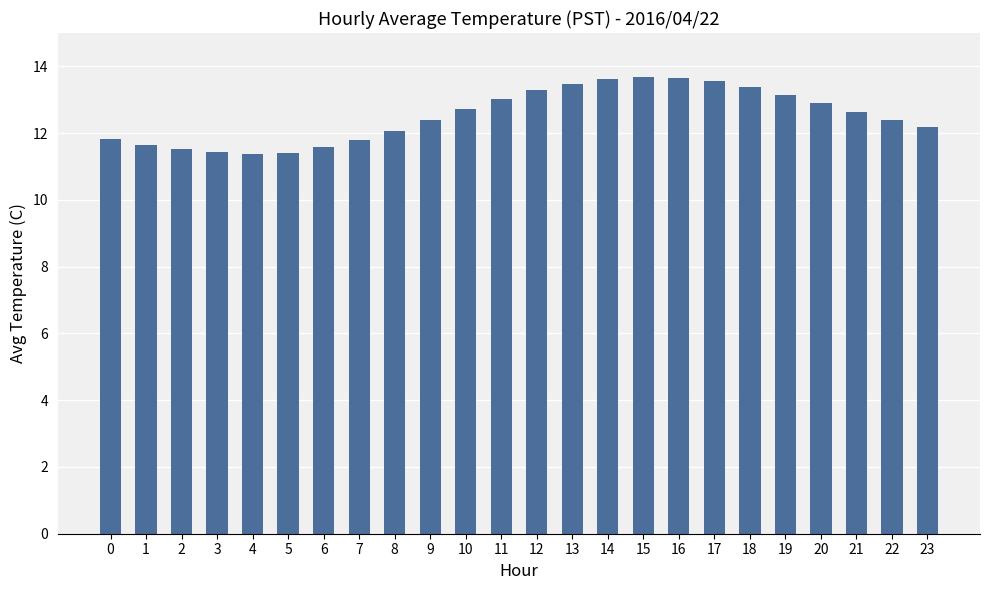

What is the value of the 2nd bar from the left?

11.7